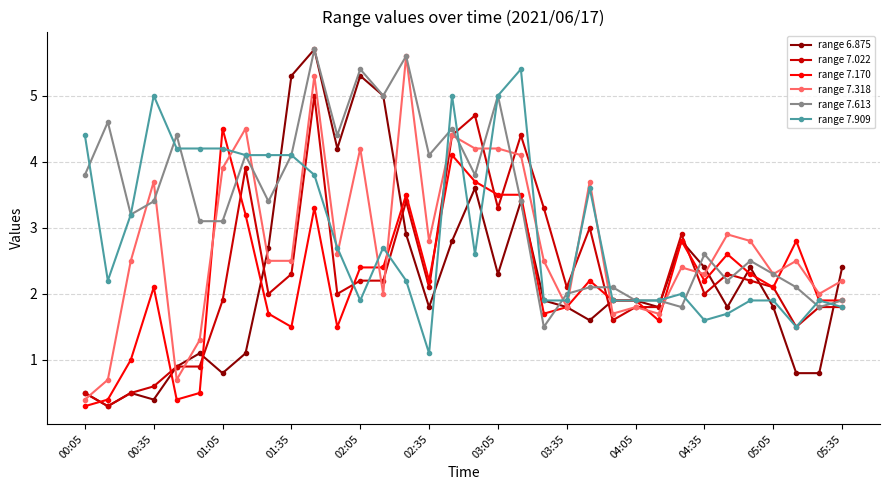

Does the chart display data point markers on the line(s)?

Yes